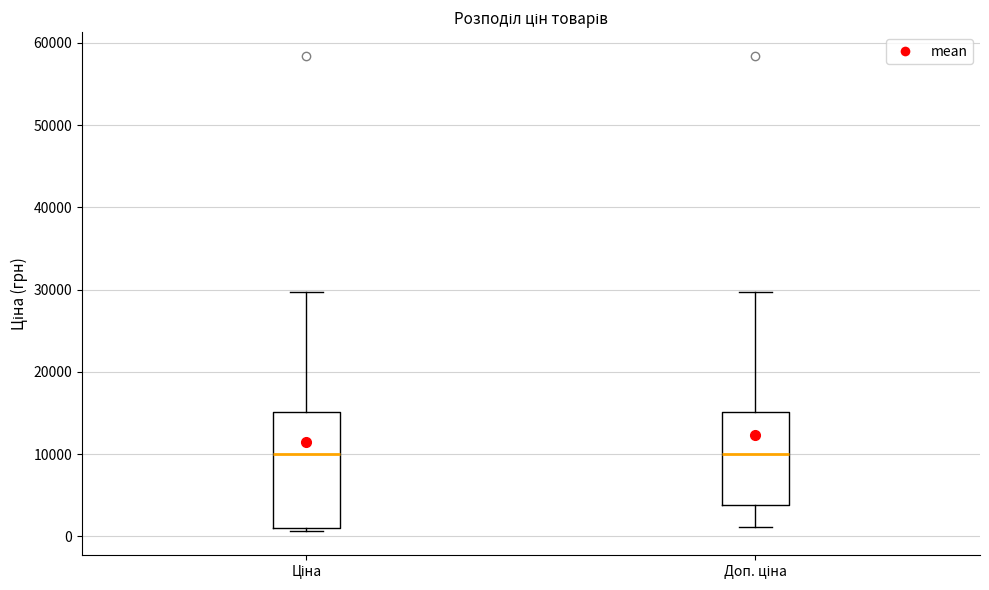

Where does the upper whisker of the box for Доп. ціна end on the y-axis? The values are not printed on the chart, so give them approximately, as read against the axis.

30000